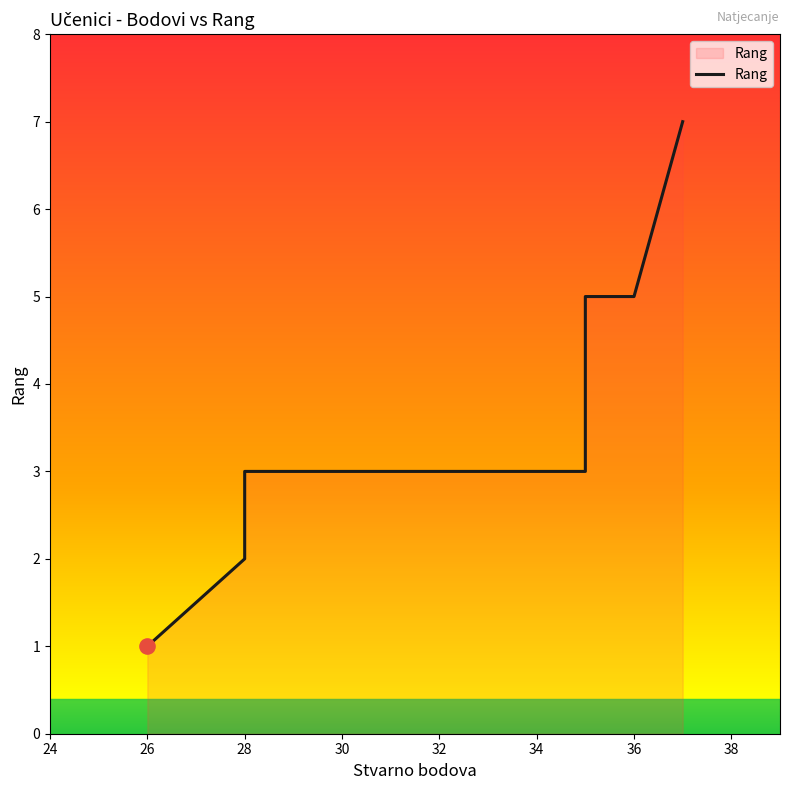

Between 36 and 37, which is larger?

37